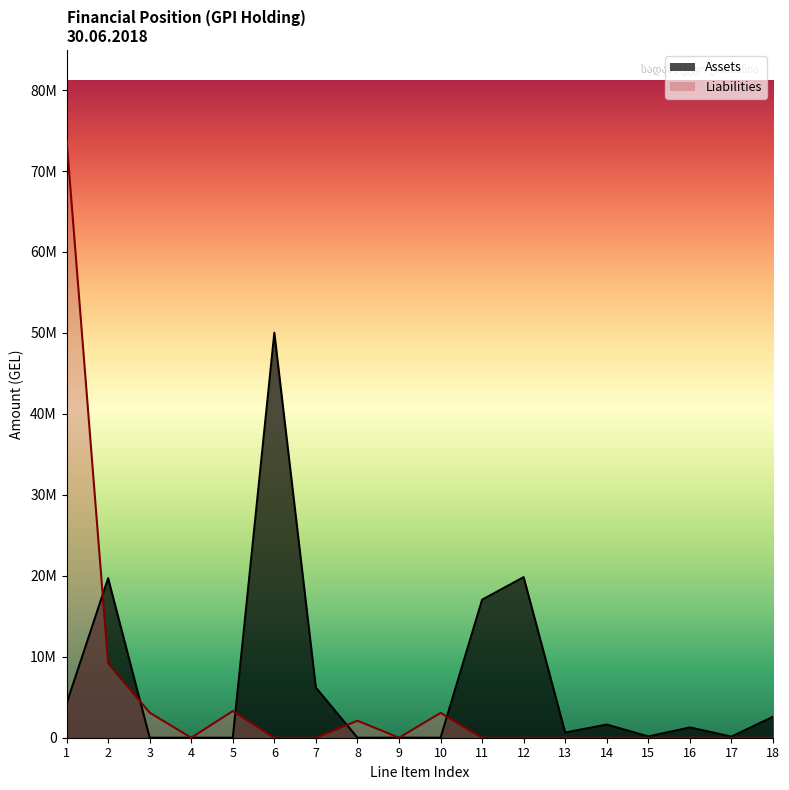

True or false: Assets has a value of 155699.2 at 15.

True